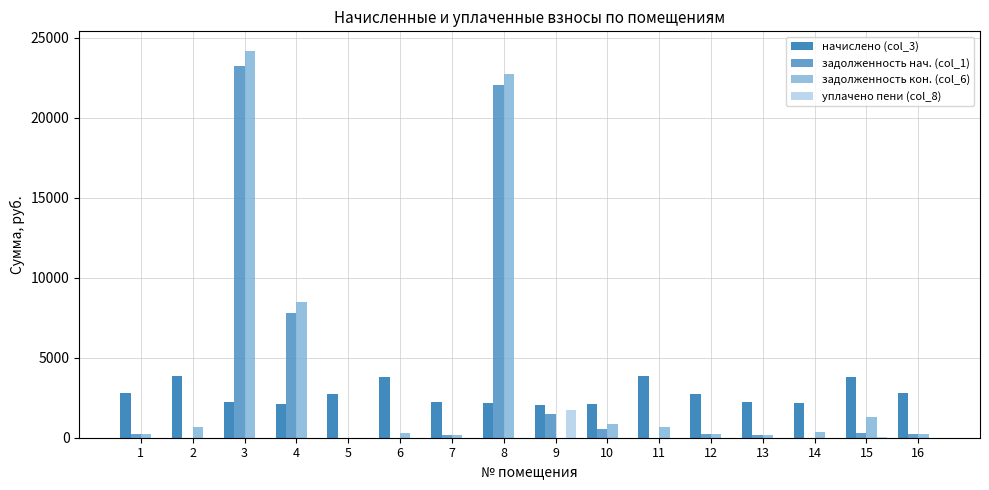

What is the maximum value shown in the chart?

24180.3